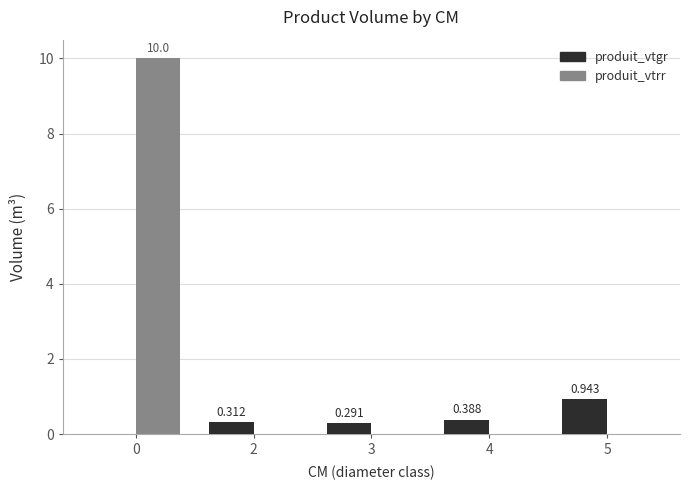

The value of produit_vtgr at 0 is -0.4. True or false?

False